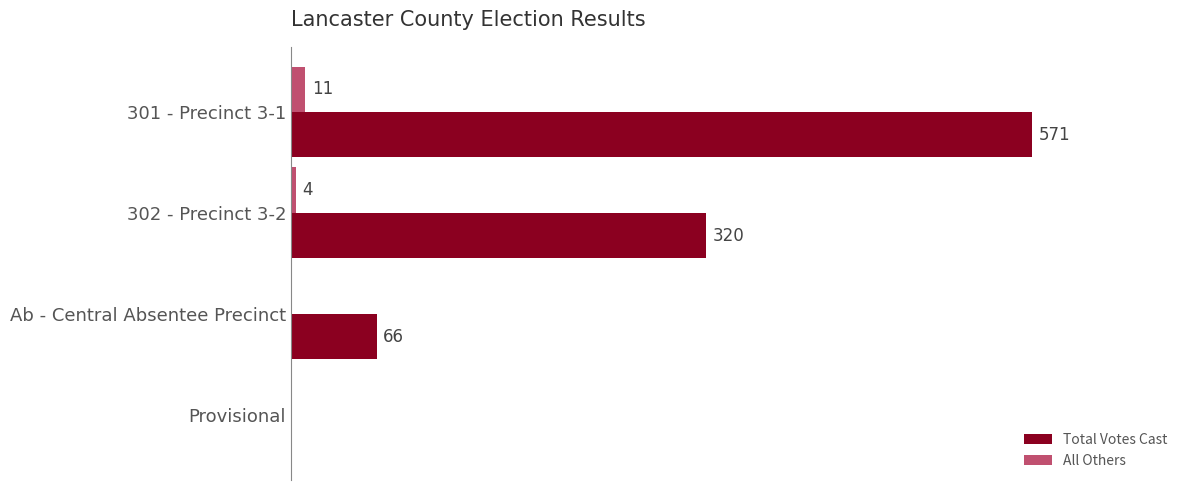

At which label is Total Votes Cast closest to 285?

302 - Precinct 3-2